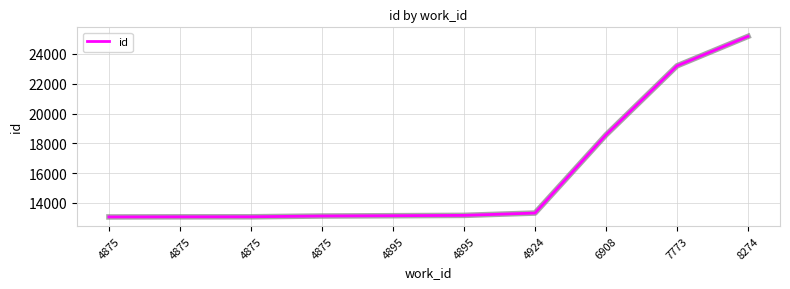

Reading right to left, what are all the values shown in this chart?

8274=25184	7773=23204	6908=18566	4924=13313	4895=13157	4895=13134	4875=13114	4875=13062	4875=13059	4875=13051